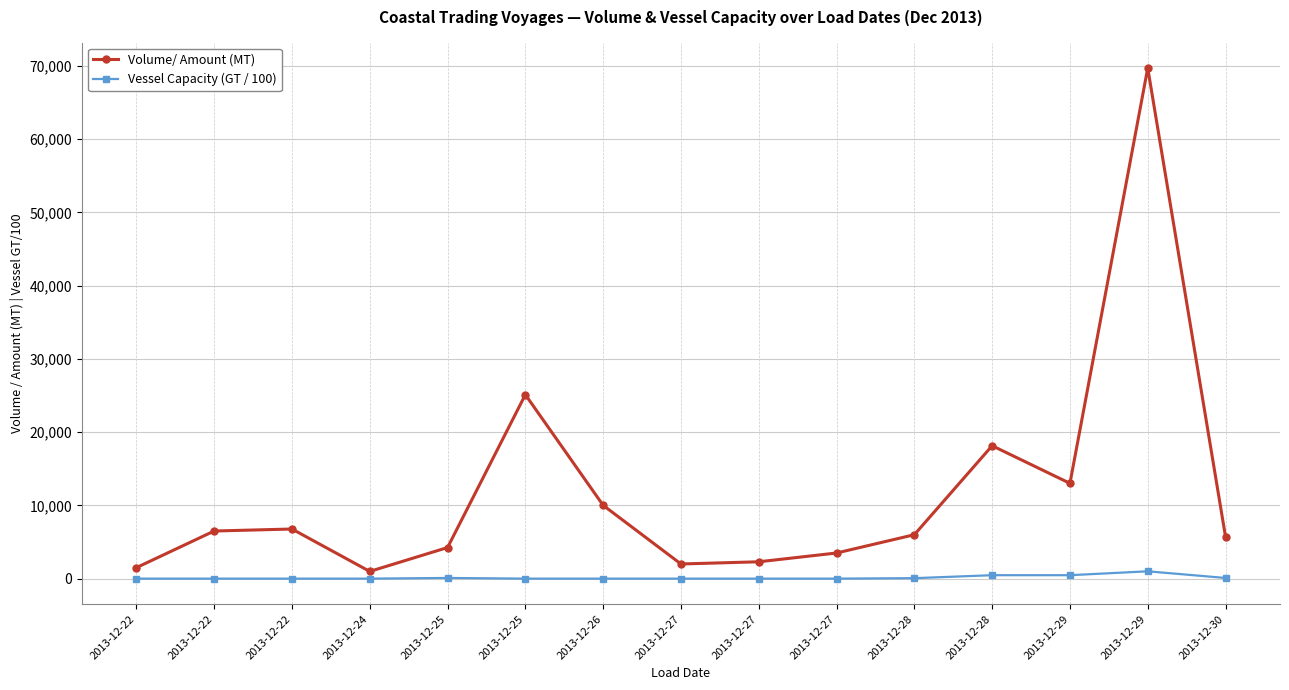

What are all the series names shown in the legend?

Volume/ Amount (MT), Vessel Capacity (GT / 100)